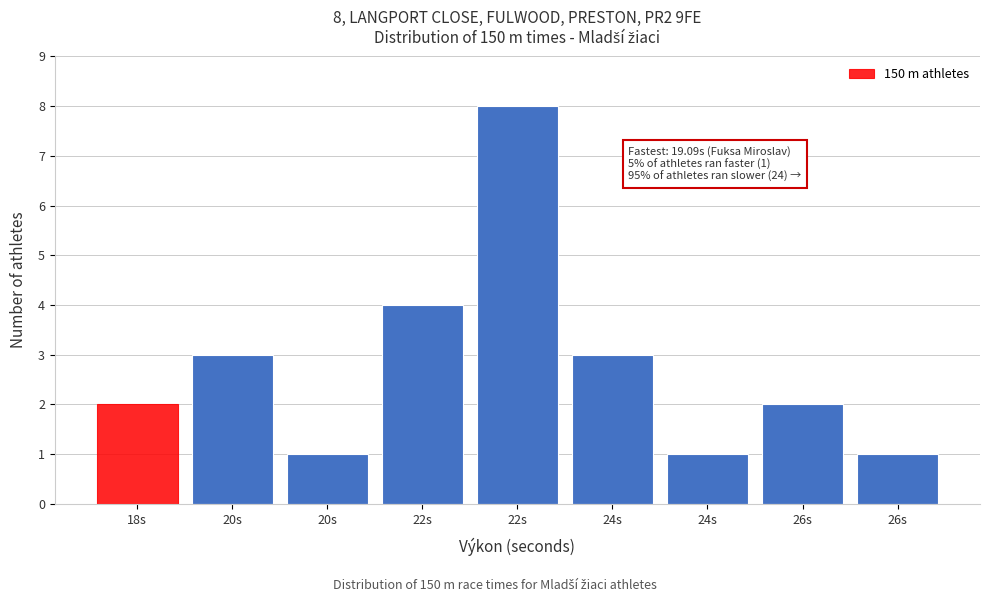

How many series are shown in this chart?

1